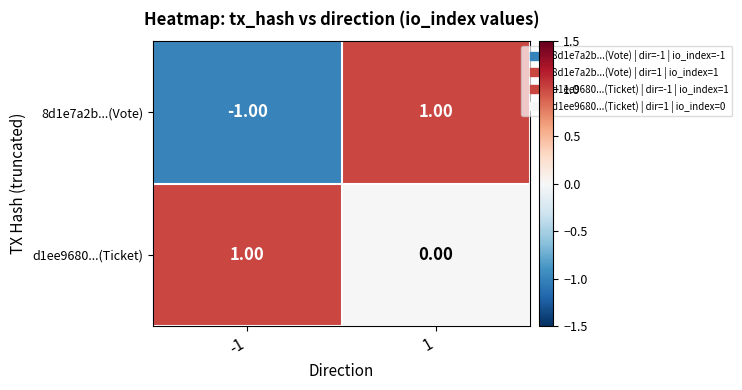

At -1, list the series in order from smallest to largest.

8d1e7a2b...(Vote), d1ee9680...(Ticket)